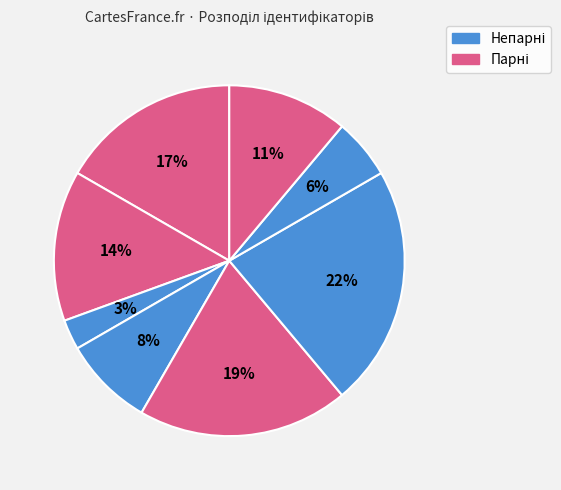

How many segments does this pie chart have?

8